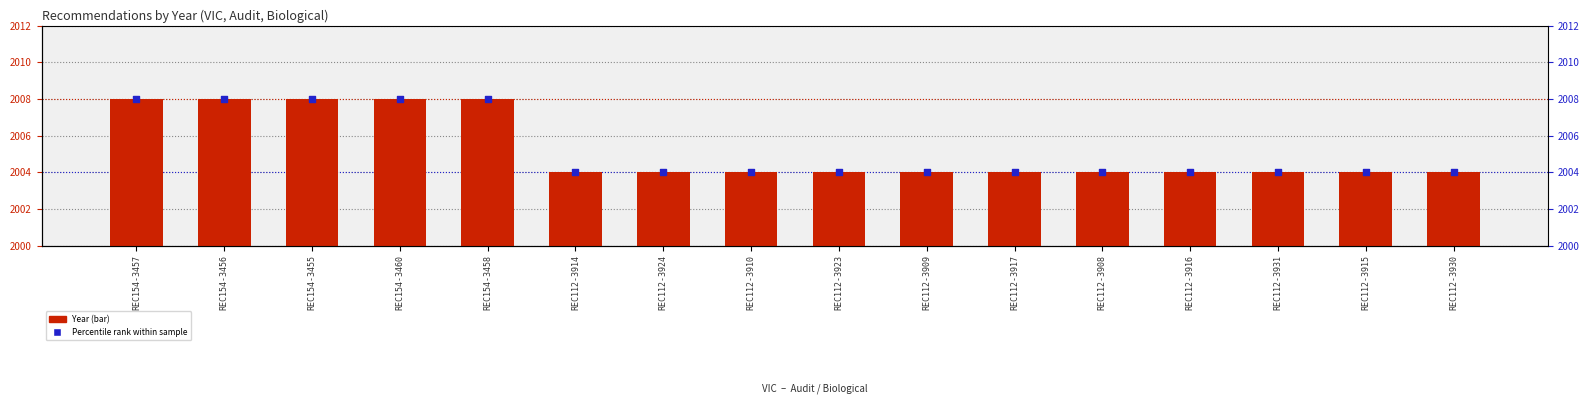

Which series contains the highest Y value?

Year